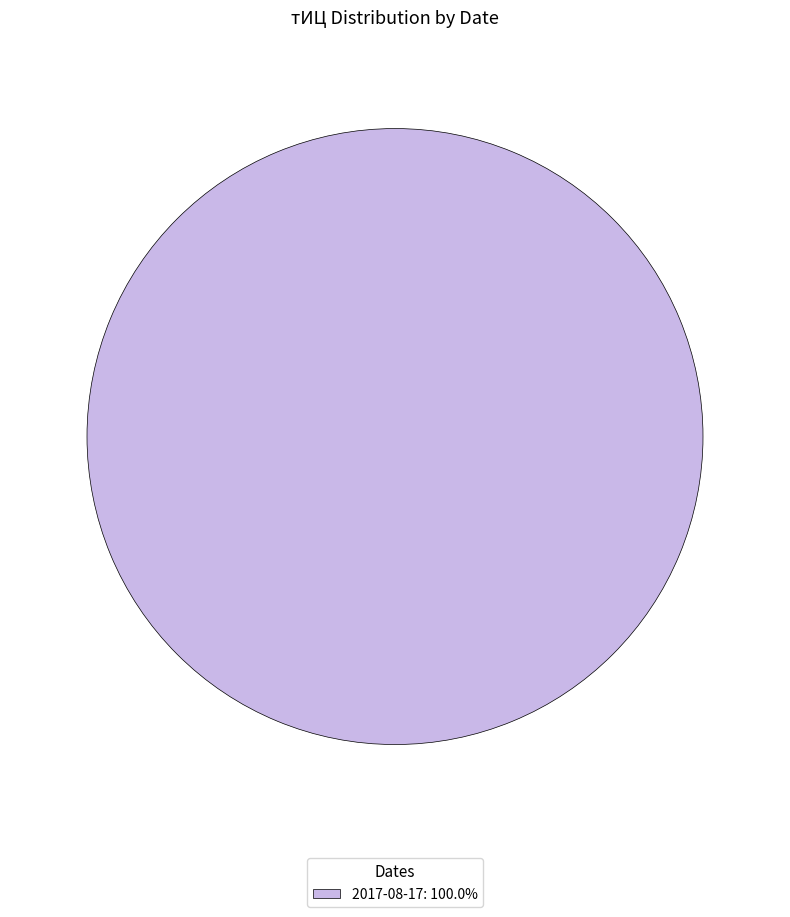

Is there any slice that represents more than half of the pie?

Yes